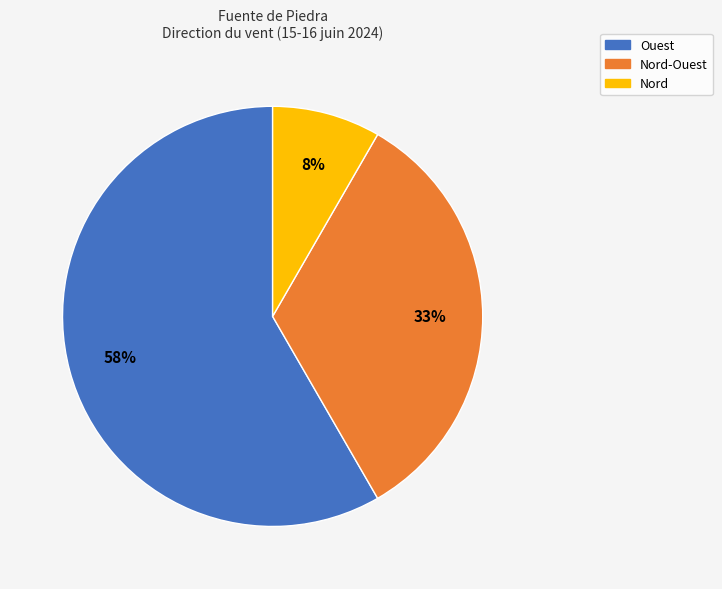

Count the number of slices in the pie.

3